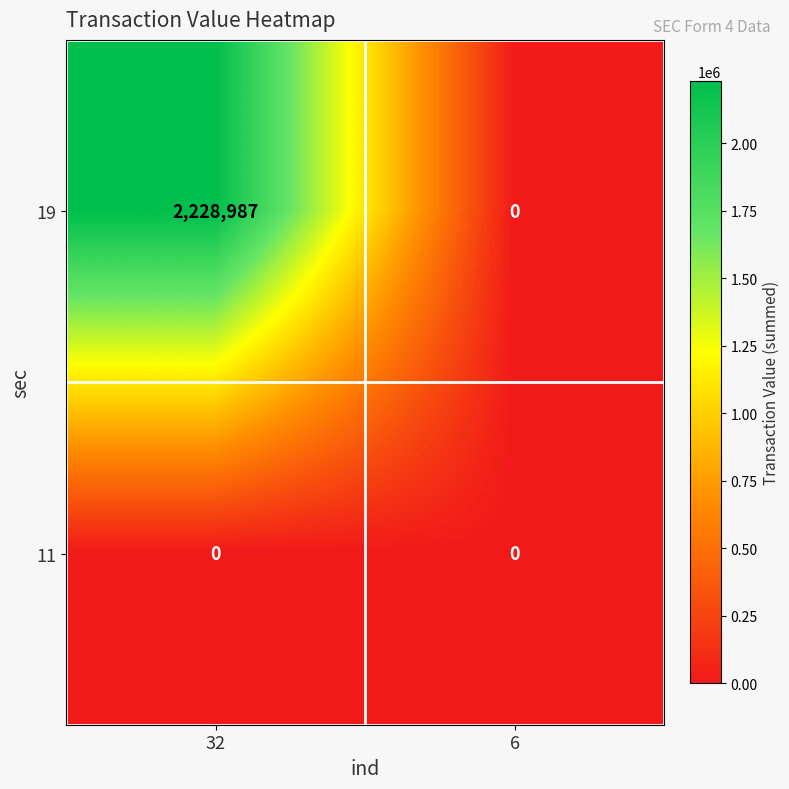

Rank the series by their maximum value, from lowest to highest.

11, 19